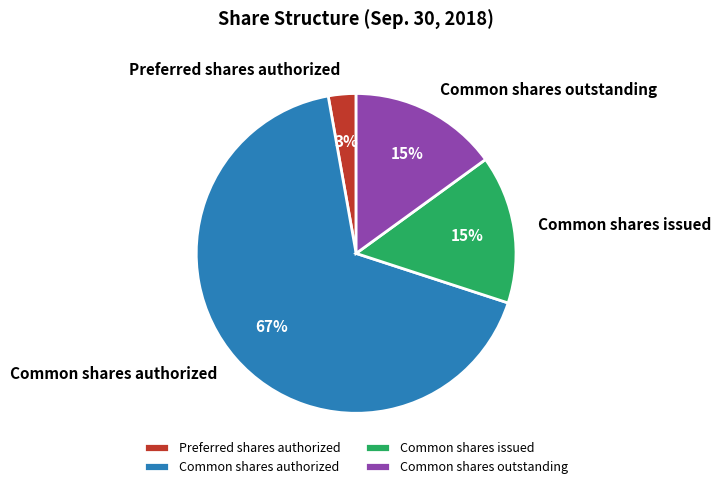

To the nearest percent, what portion does Common shares outstanding represent?

15%